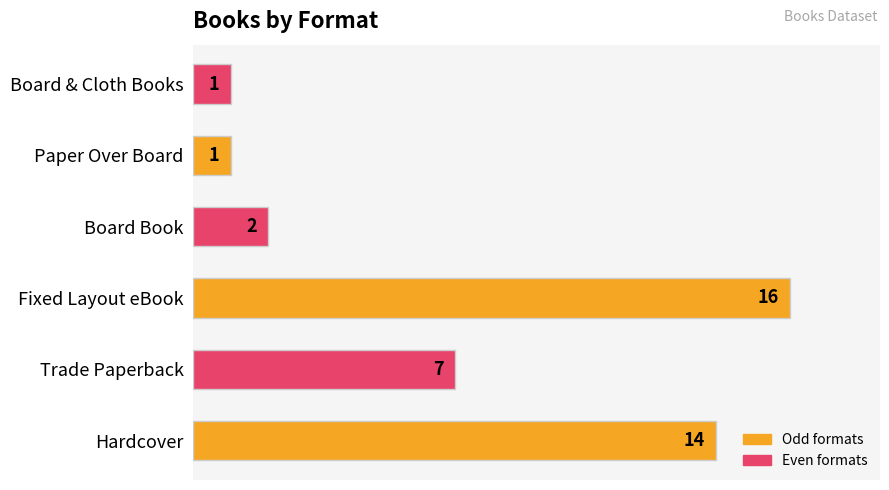

How many data points does each series have?

6